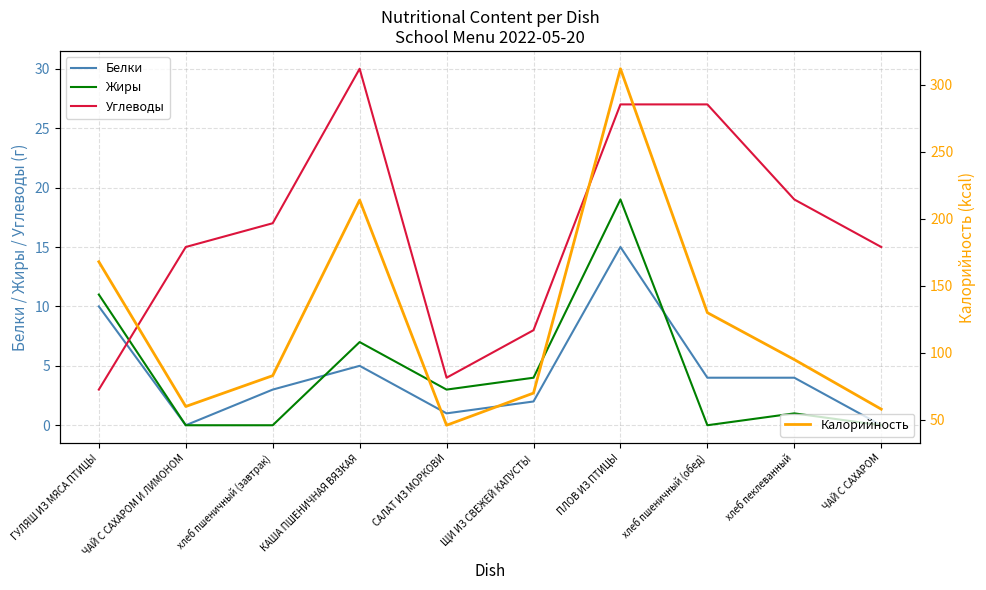

What is the difference between the Белки values at ГУЛЯШ ИЗ МЯСА ПТИЦЫ and ЧАЙ С САХАРОМ?

10